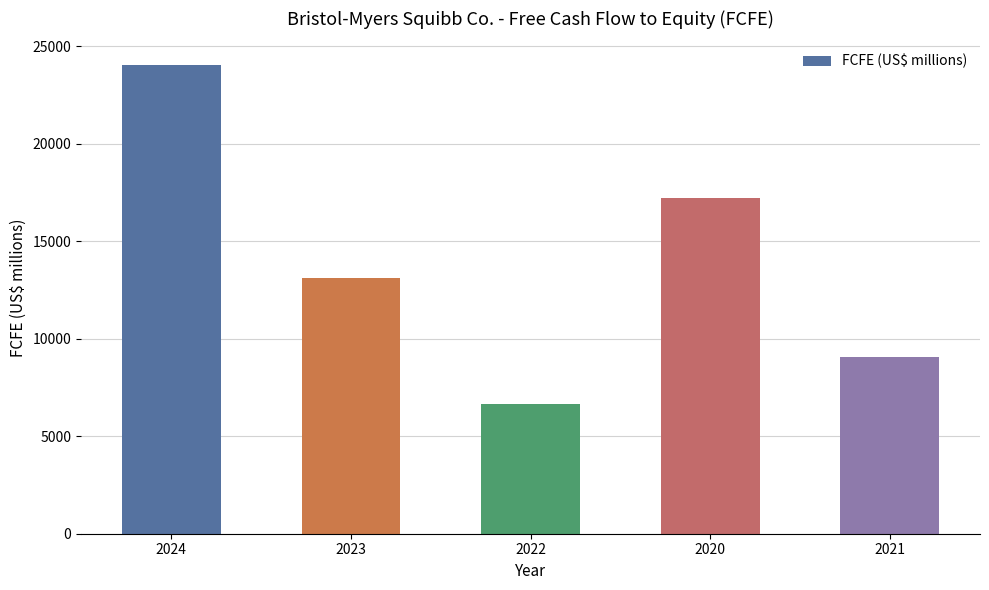

What is the average value?

14012